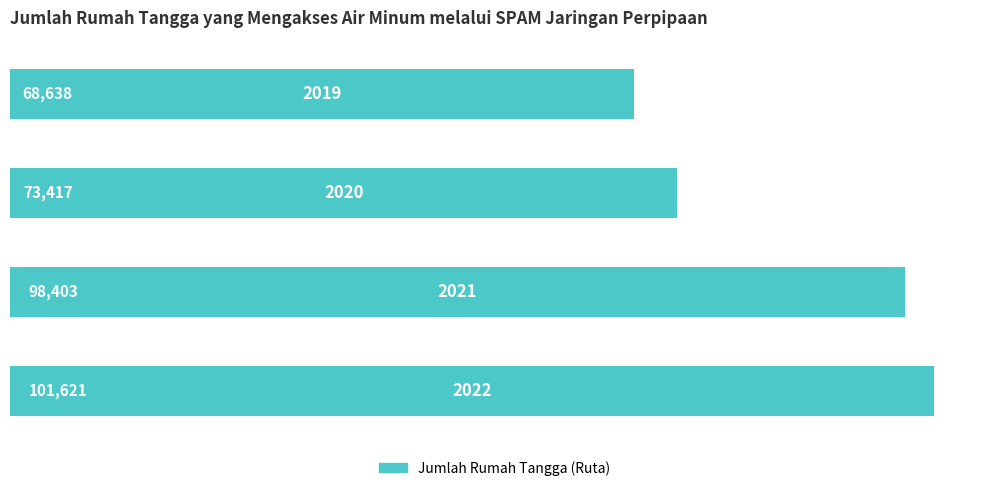

What is the value of the 2nd bar from the top?

73417